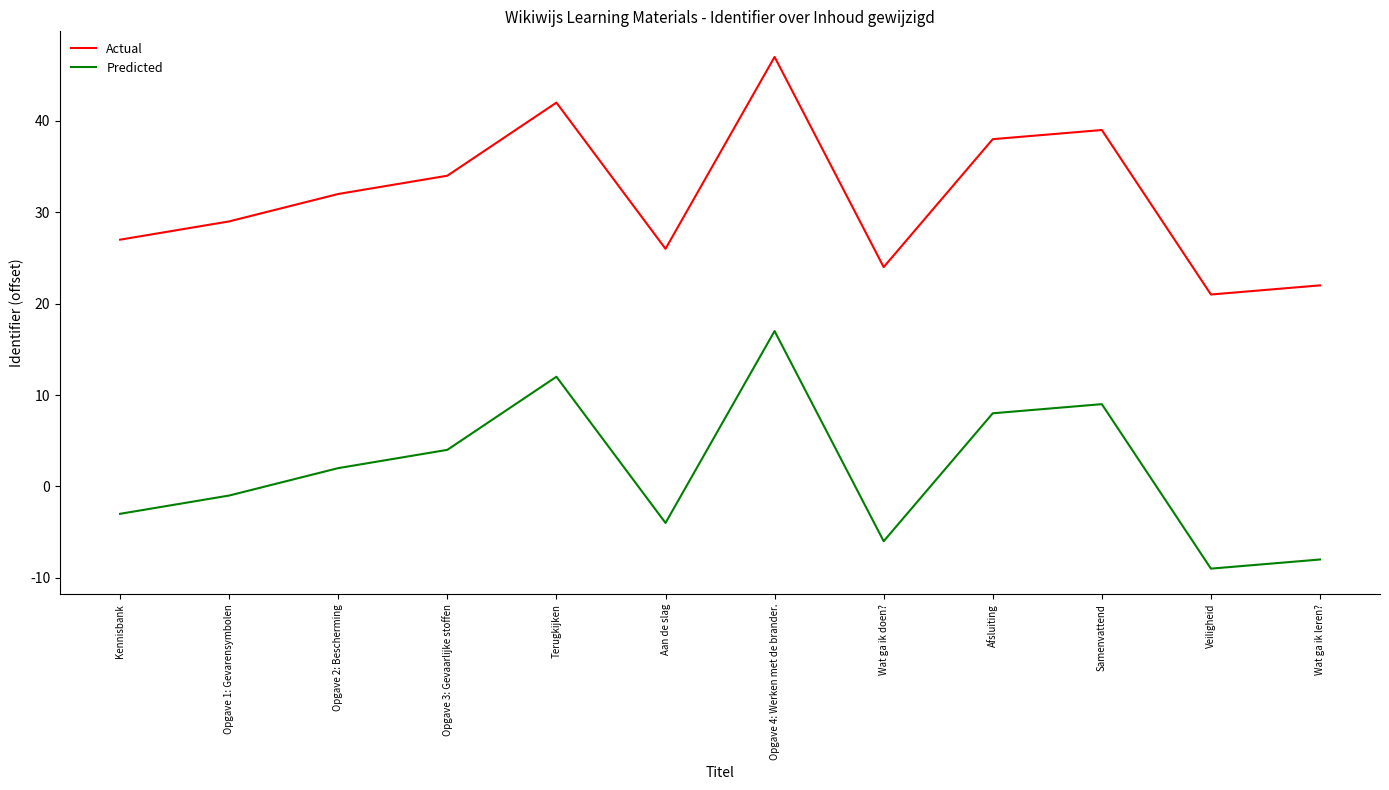

Is it true that Actual equals 75 at Opgave 4: Werken met de brander.?

False